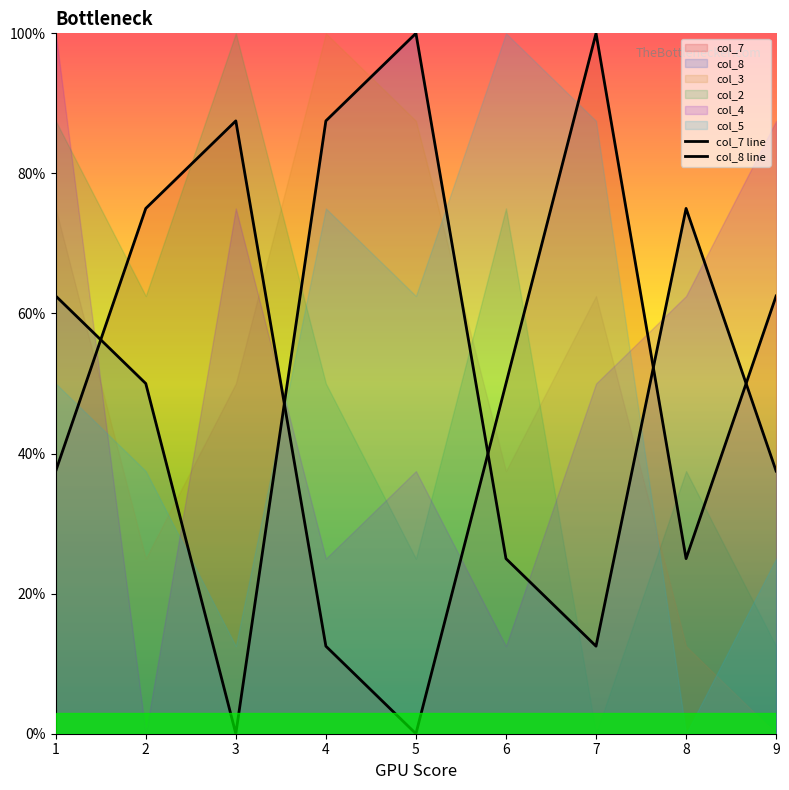

Reading right to left, transcribe all the data shown in this chart.

col_7 line: 9=62.5	8=25.0	7=100.0	6=50.0	5=0.0	4=12.5	3=87.5	2=75.0	1=37.5
col_8 line: 9=37.5	8=75.0	7=12.5	6=25.0	5=100.0	4=87.5	3=0.0	2=50.0	1=62.5